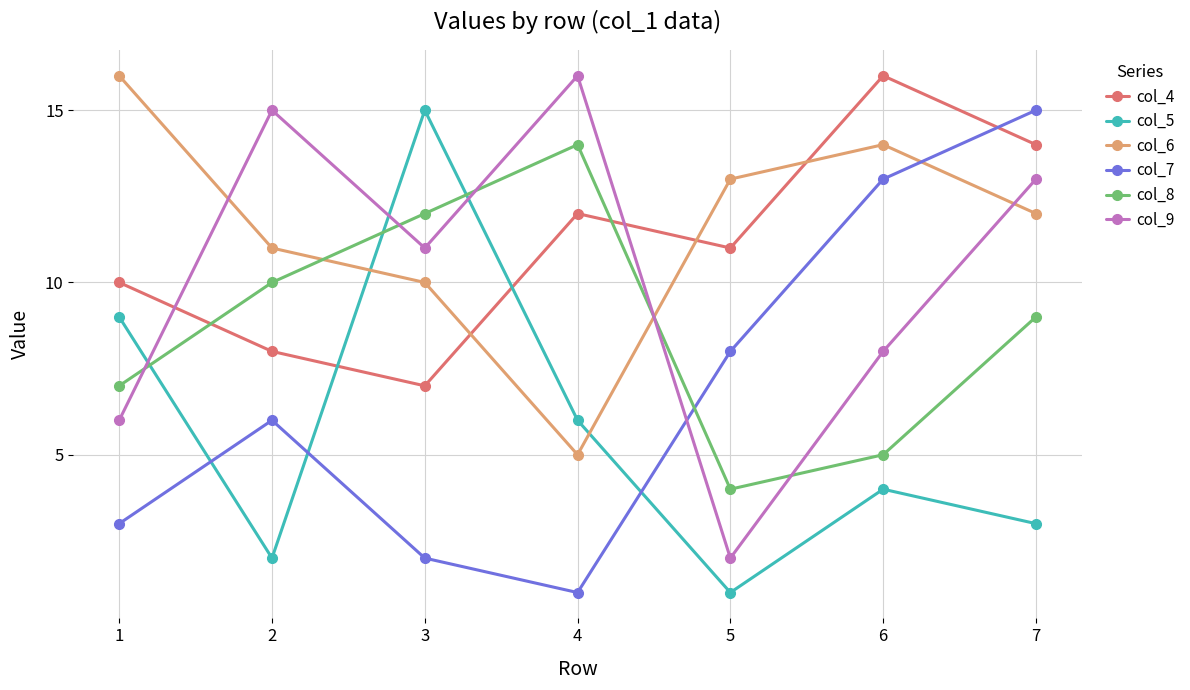

What is the total value across all series at 1?

51